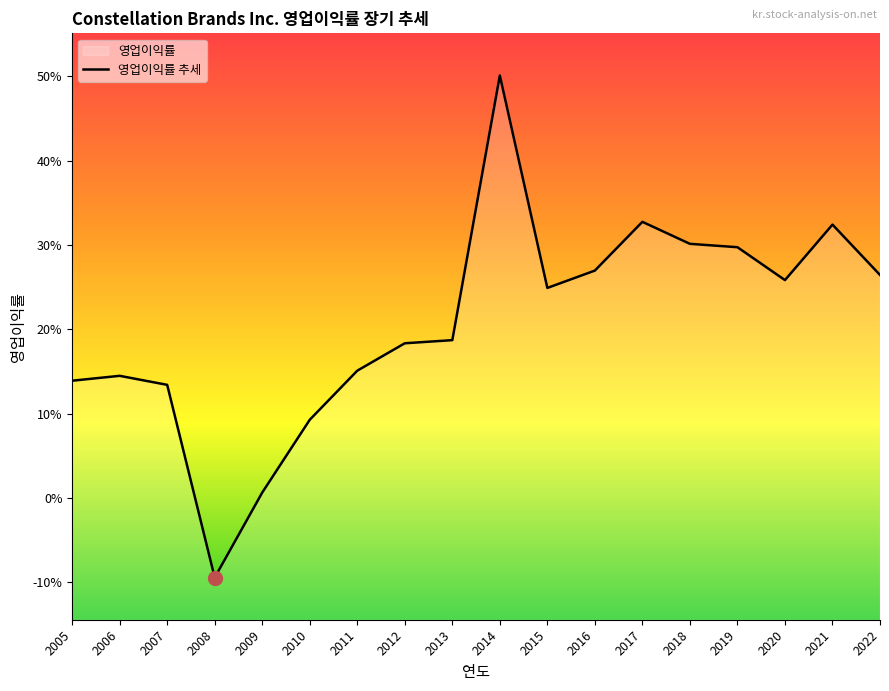

At which label does the data first exceed 0?

2005